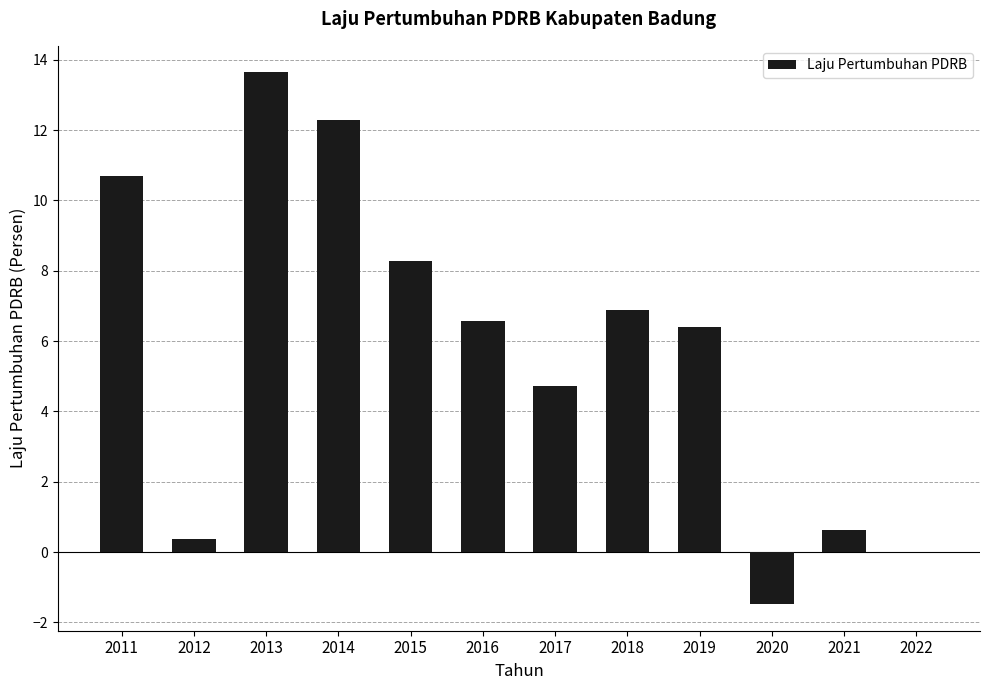

The value at 2015 is 5.1. True or false?

False